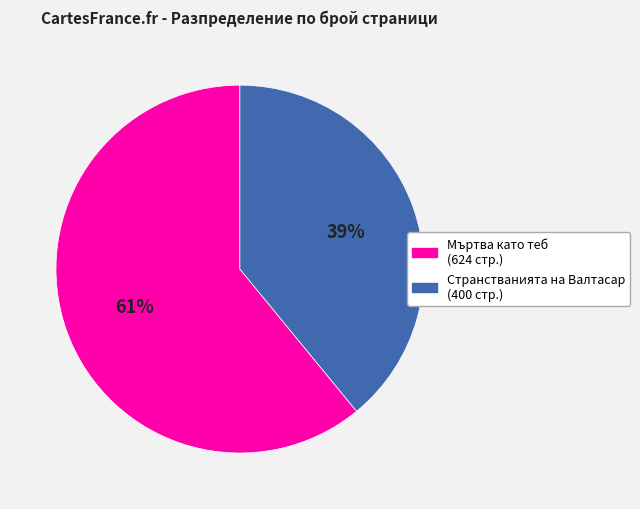

Count the number of slices in the pie.

2